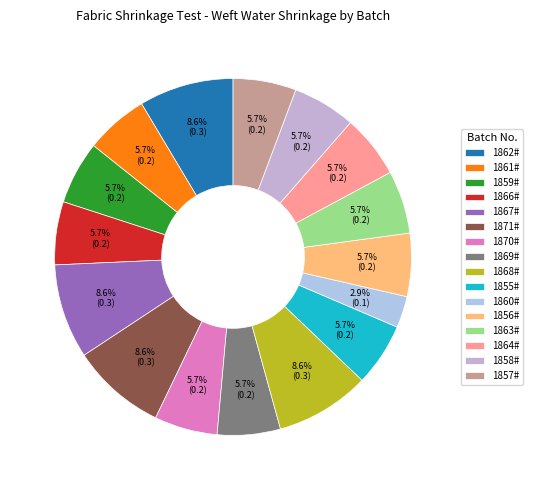

Is there a majority slice in this chart?

No